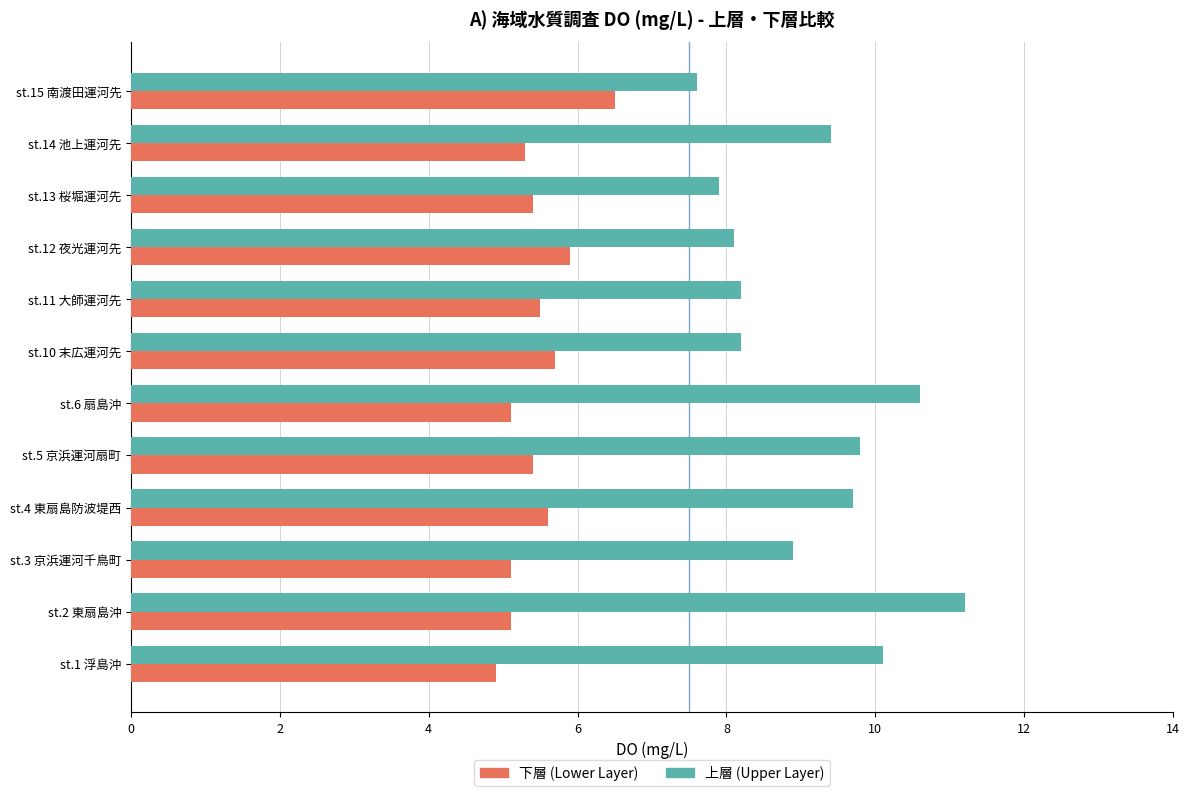

At which category does the chart reach its peak across all series?

st.2 東扇島沖